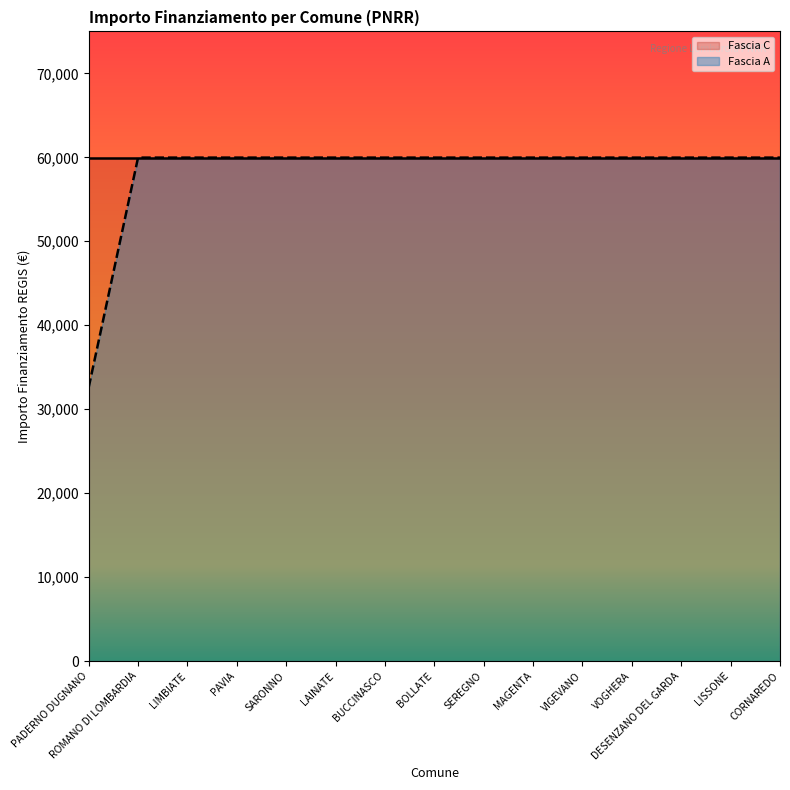

Rank the categories by value from highest to lowest.

ROMANO DI LOMBARDIA, LIMBIATE, PAVIA, SARONNO, LAINATE, BUCCINASCO, BOLLATE, SEREGNO, MAGENTA, VIGEVANO, VOGHERA, DESENZANO DEL GARDA, LISSONE, CORNAREDO, PADERNO DUGNANO